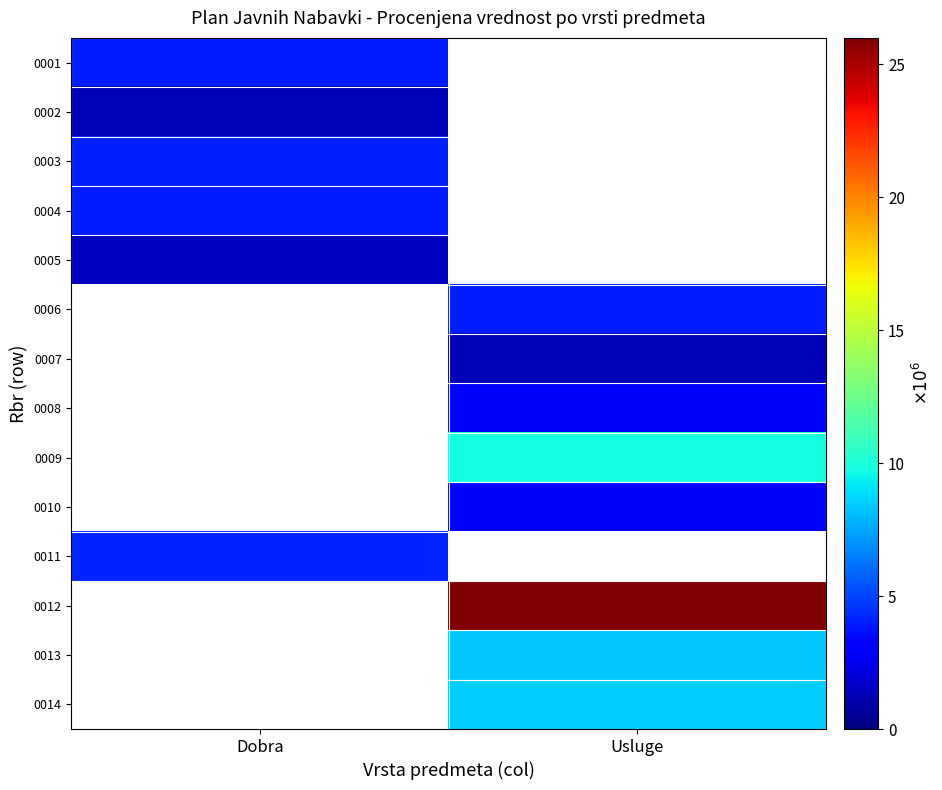

At how many categories does at least one series exceed 11255054?

1